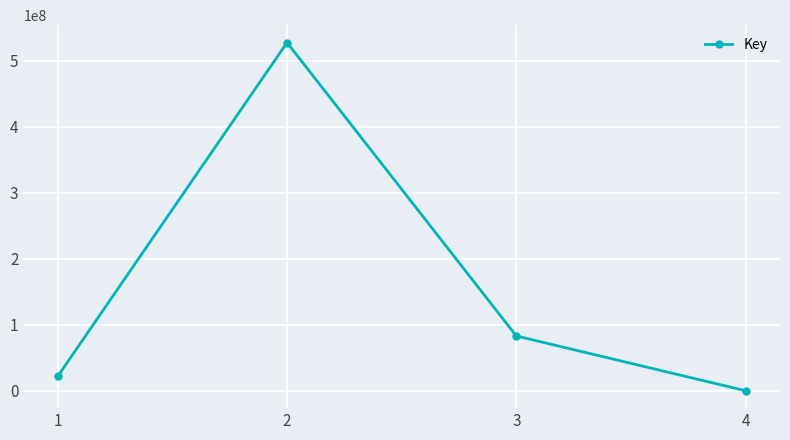

Rank the categories by value from lowest to highest.

4, 1, 3, 2